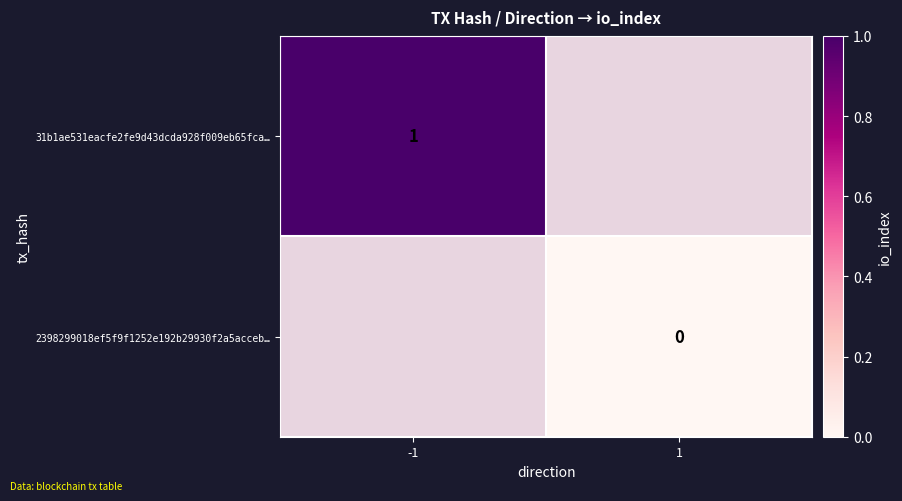

The 31b1ae531eacfe2fe9d43dcda928f009eb65fca… series shows 1 at -1. True or false?

True